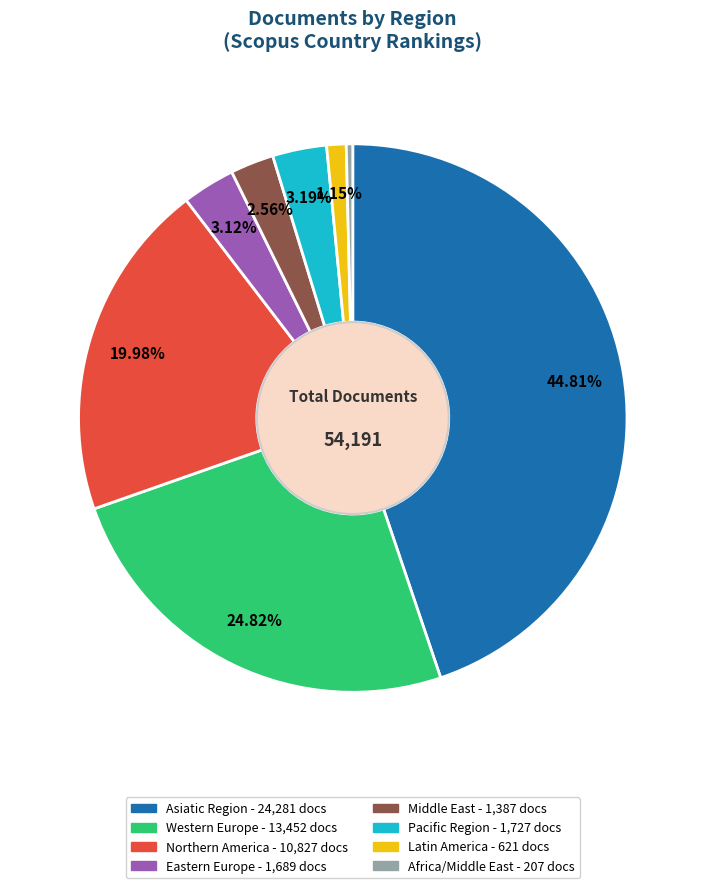

Does any single category account for the majority?

No